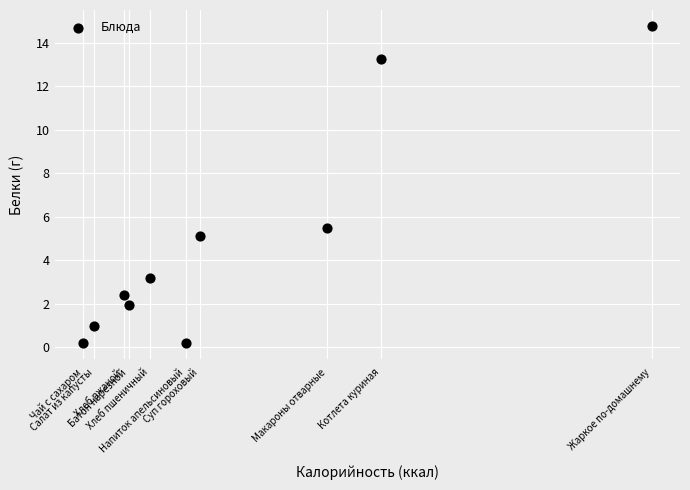

What is the range of Y values (max minus min)?

14.6